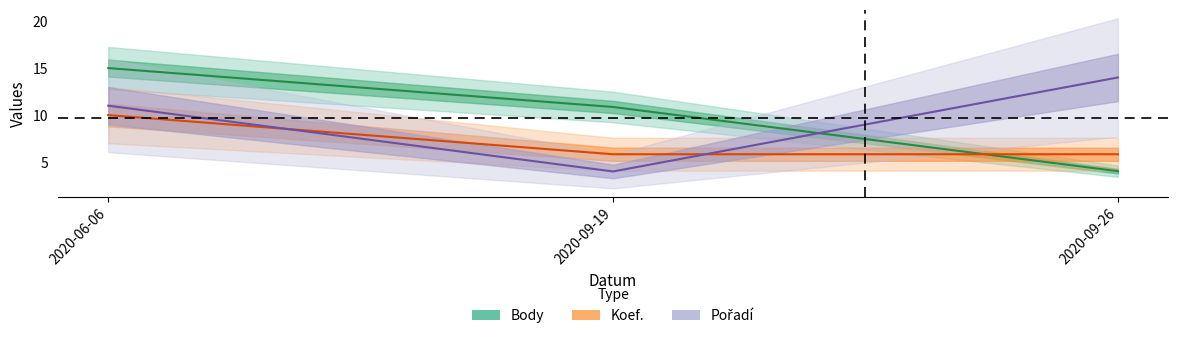

Which category has the highest value in the Body series?

2020-06-06